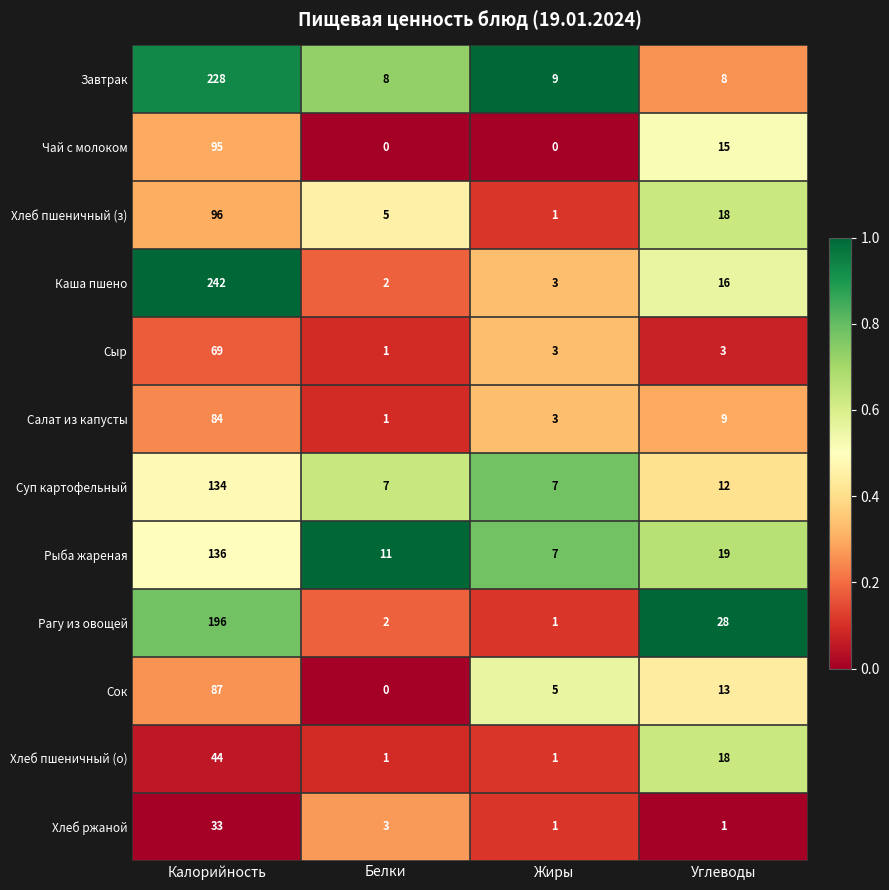

What is the total value across all series at Белки?

41